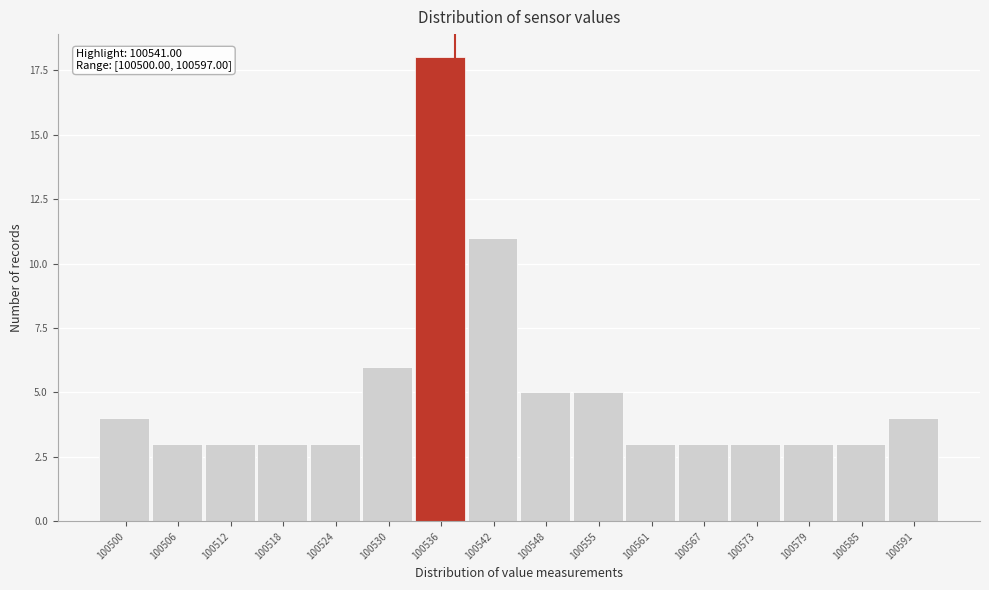

Reading right to left, list all the values displayed in this chart.

4	3	3	3	3	3	5	5	11	18	6	3	3	3	3	4